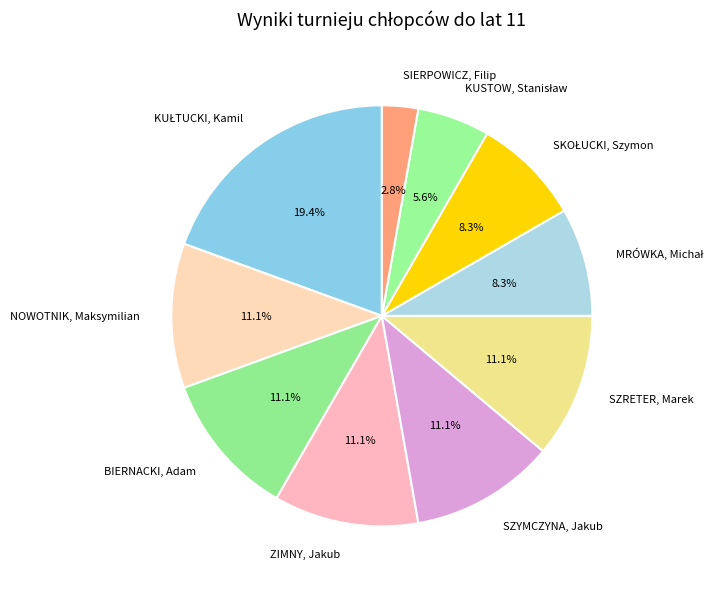

How many segments does this pie chart have?

10